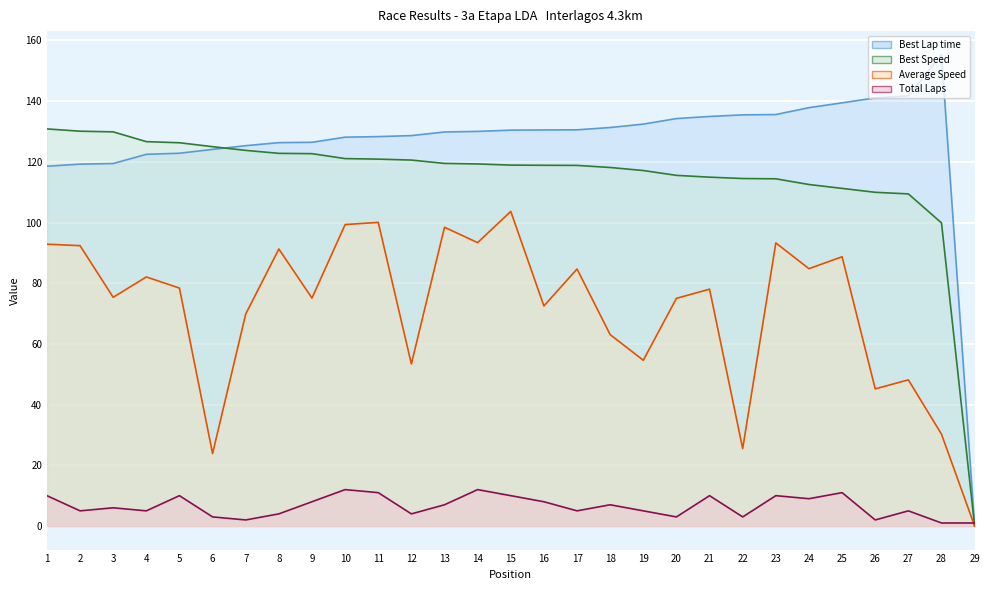

Which series changed the most between 2 and 19?

Average Speed